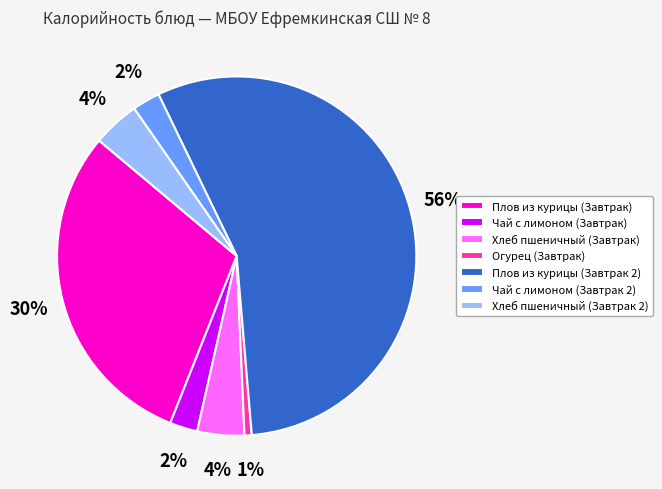

Is the sum of Плов из курицы (Завтрак) and Чай с лимоном (Завтрак 2) greater than half?

No